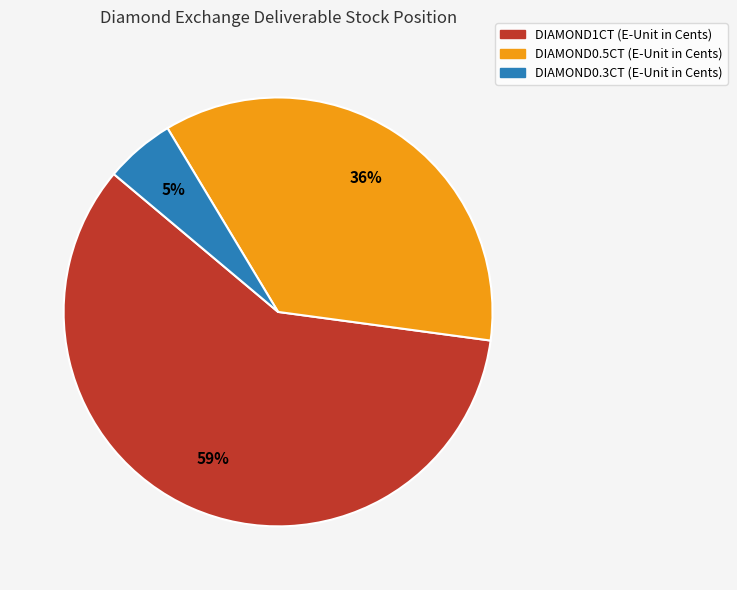

True or false: DIAMOND0.3CT (E-Unit in Cents) accounts for 5% of the total.

True